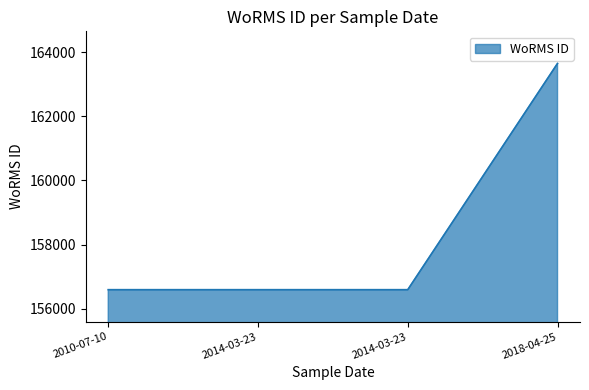

List the labels in order of value, smallest first.

2010-07-10, 2014-03-23, 2014-03-23, 2018-04-25